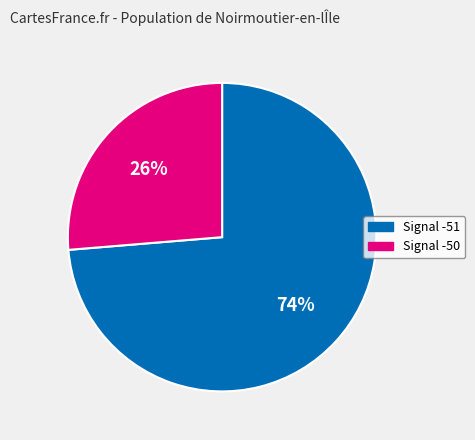

Is there any slice that represents more than half of the pie?

Yes